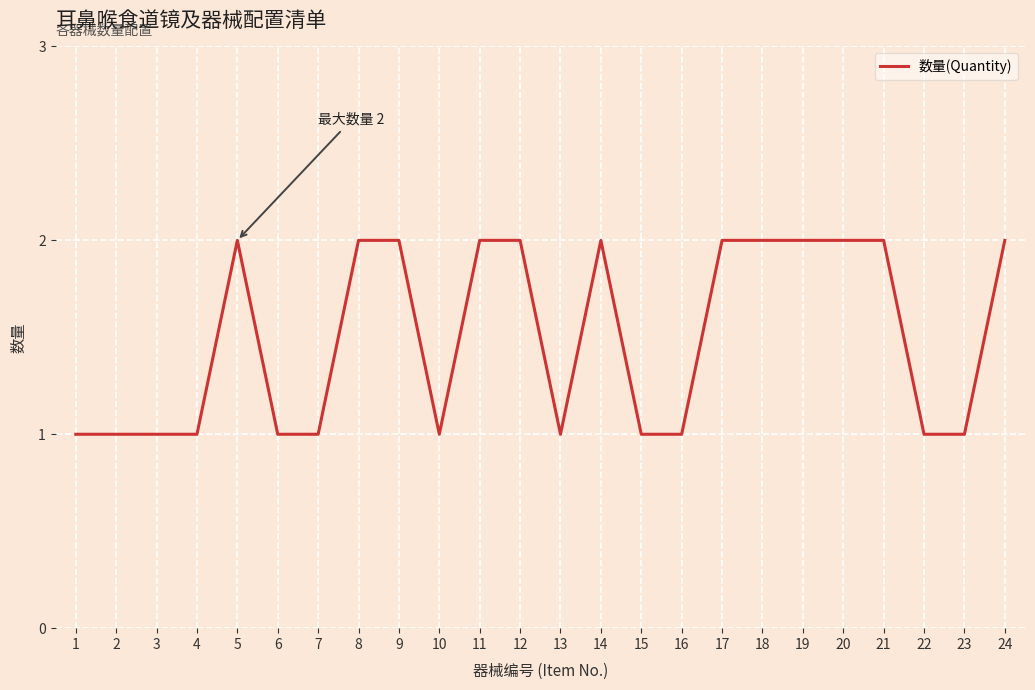

How many values are between 1 and 2?

24